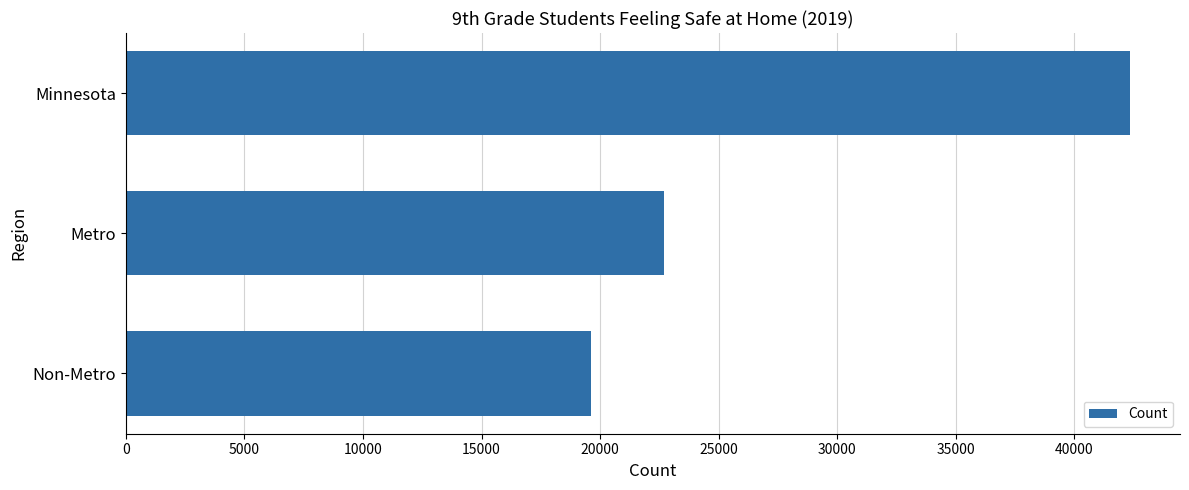

Are the bars grouped side by side (vs. stacked)?

No